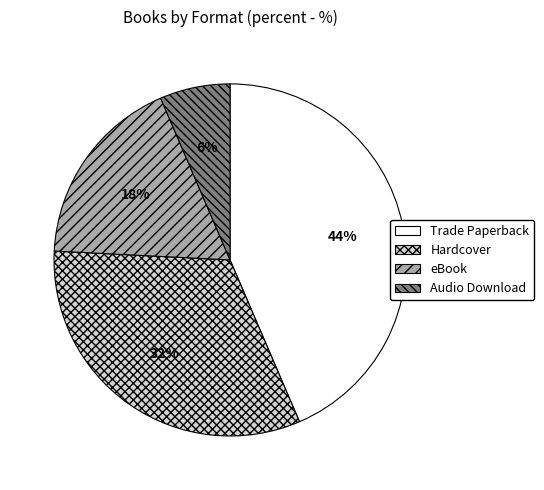

What percentage is the Trade Paperback slice, to the nearest percent?

44%